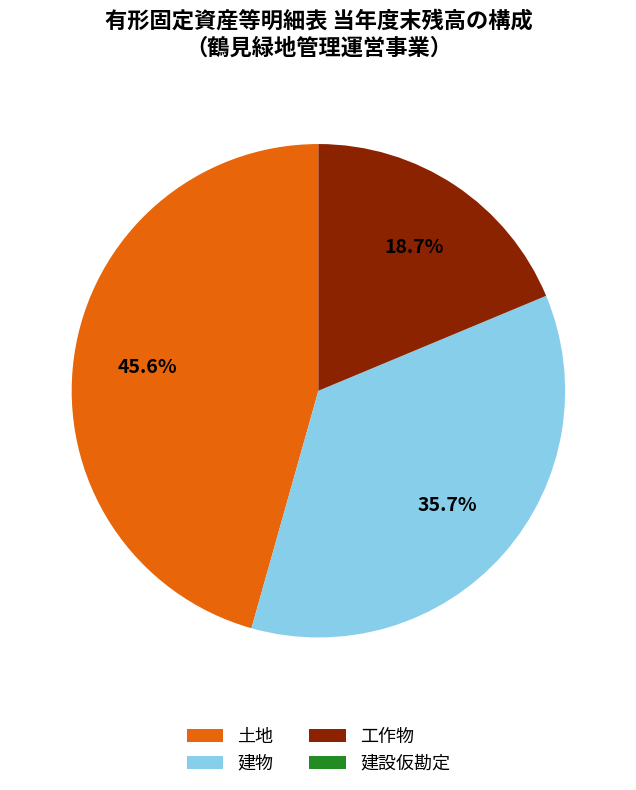

True or false: 土地 accounts for 46% of the total.

True